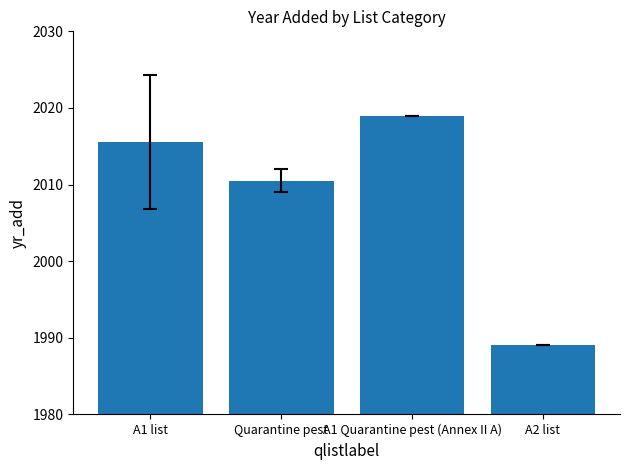

Reading left to right, what are all the values shown in this chart?

A1 list=2015.6	Quarantine pest=2010.5	A1 Quarantine pest (Annex II A)=2019.0	A2 list=1989.0